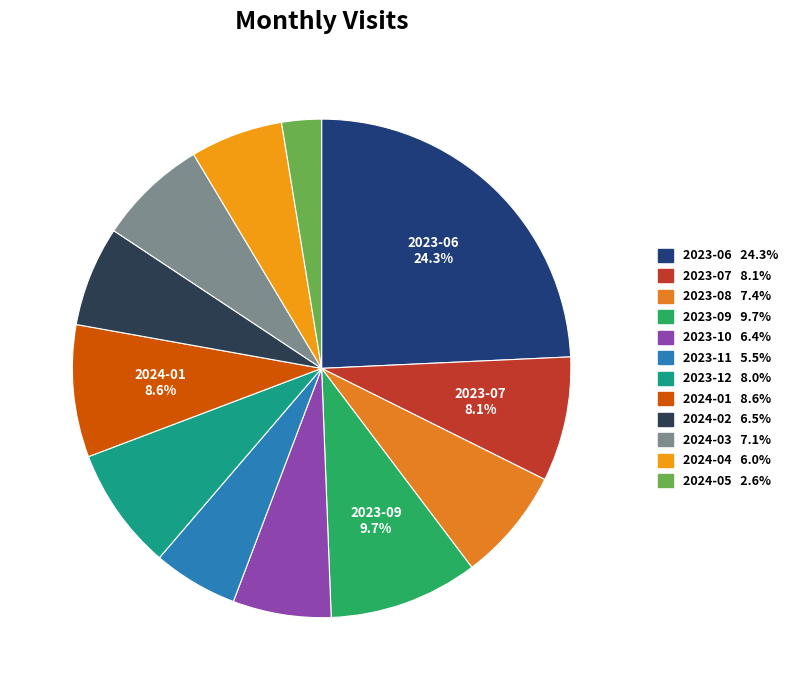

Rank the categories by value from lowest to highest.

2024-05, 2023-11, 2024-04, 2023-10, 2024-02, 2024-03, 2023-08, 2023-12, 2023-07, 2024-01, 2023-09, 2023-06